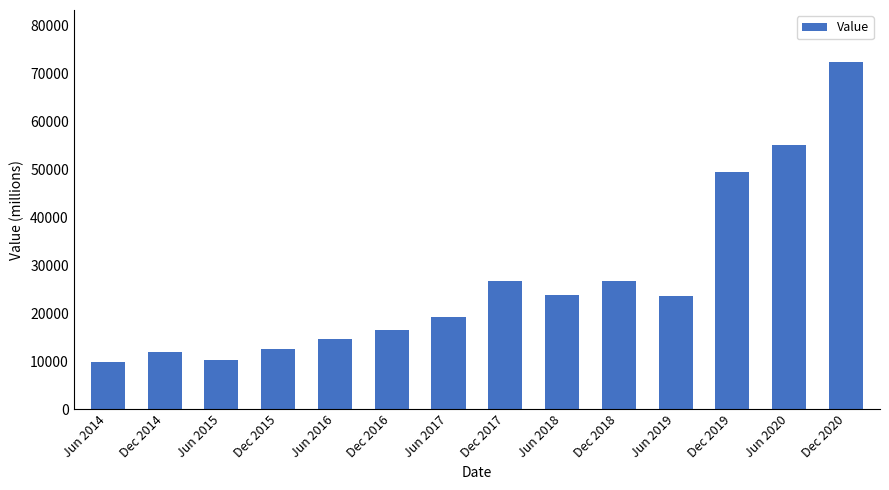

At which label is the value closest to 41101?

Dec 2019